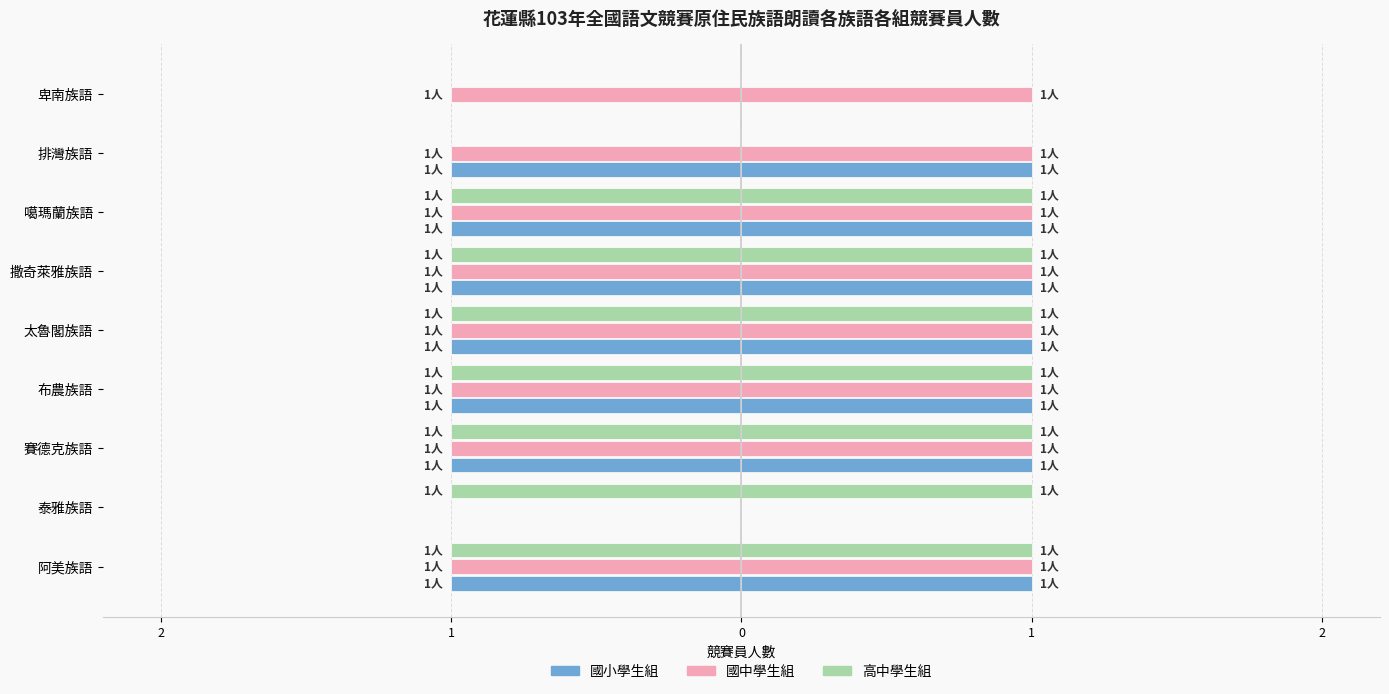

The value of 高中學生組 at 阿美族語 is -1. True or false?

True